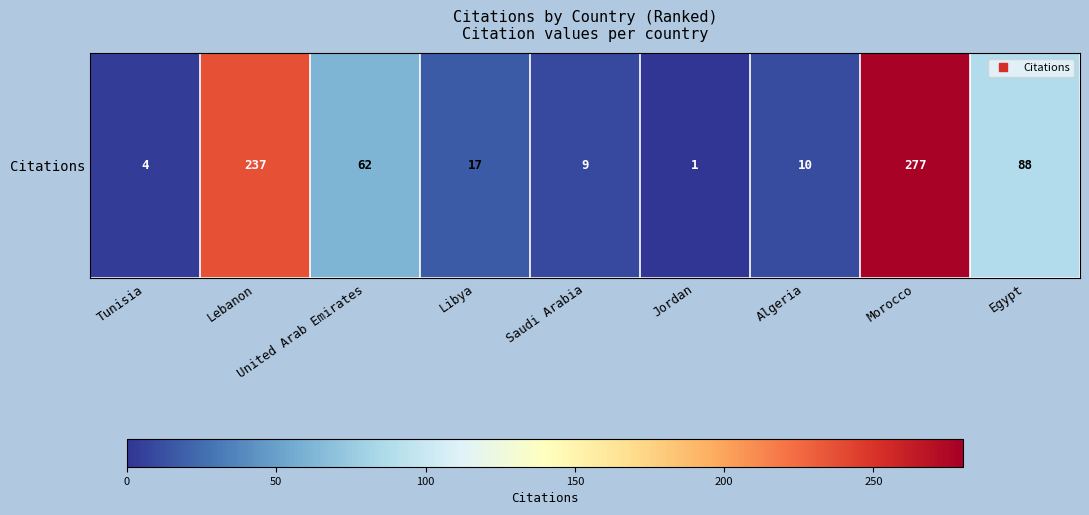

Count the number of data series in this chart.

1